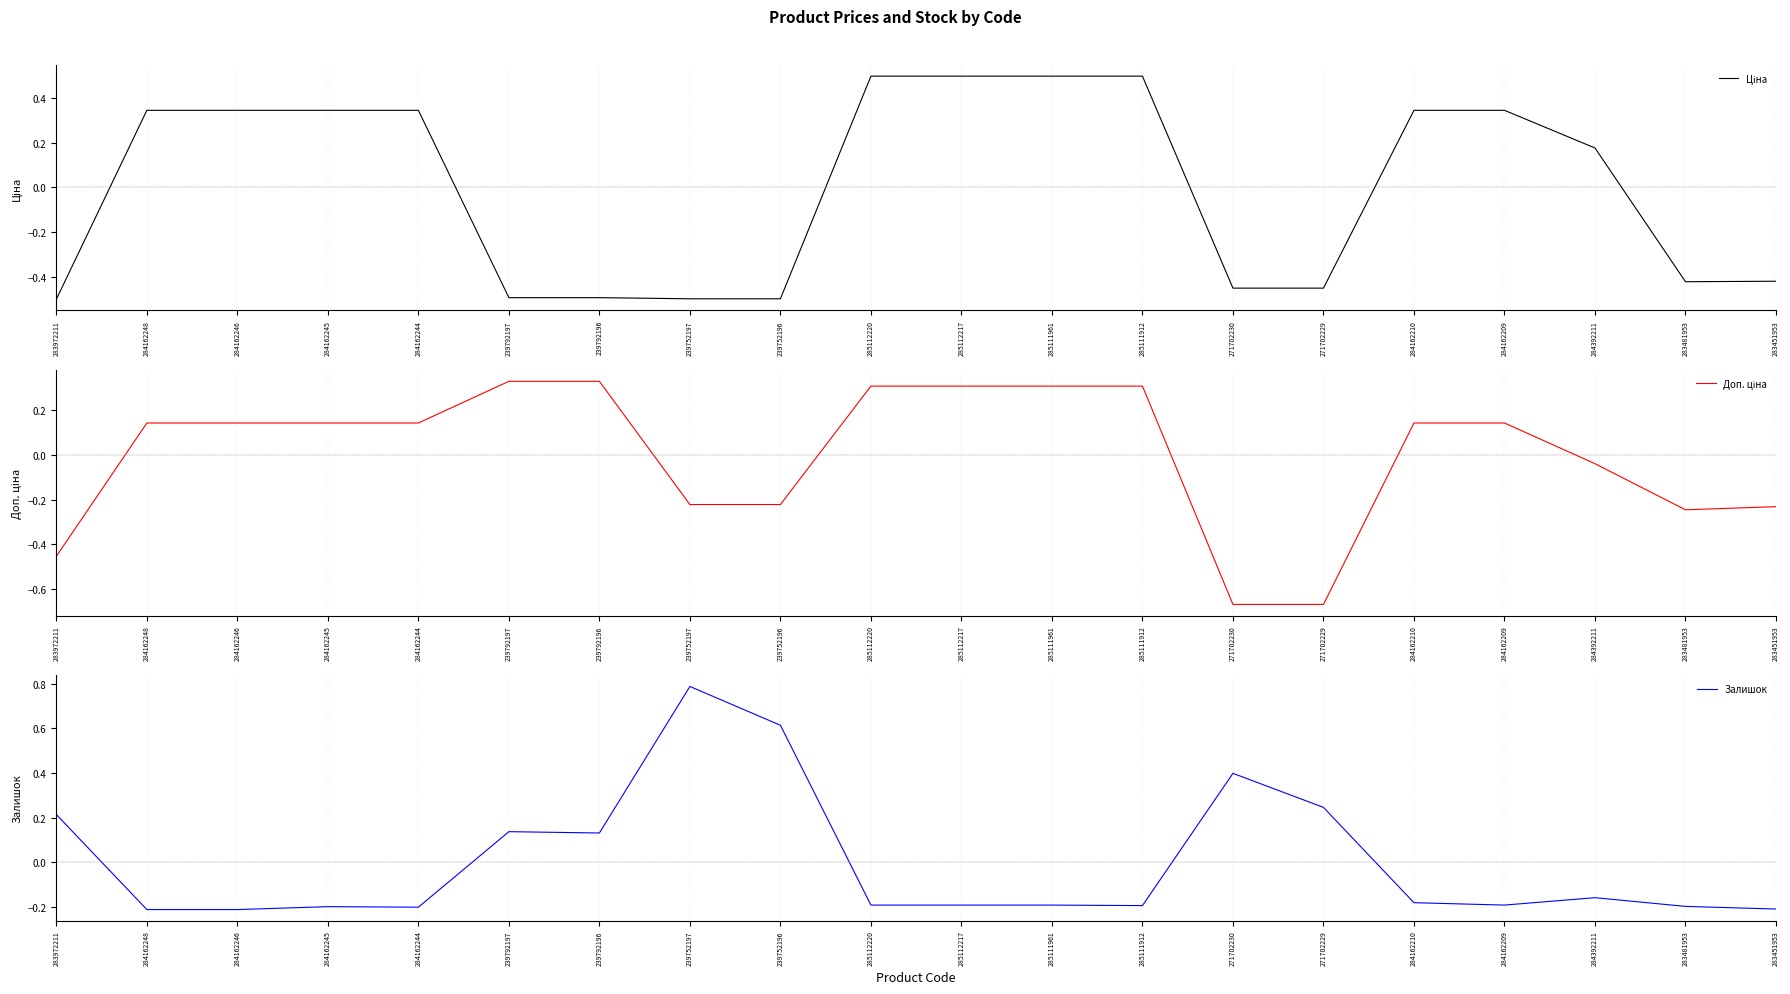

At which label does Доп. ціна reach its peak?

239792197